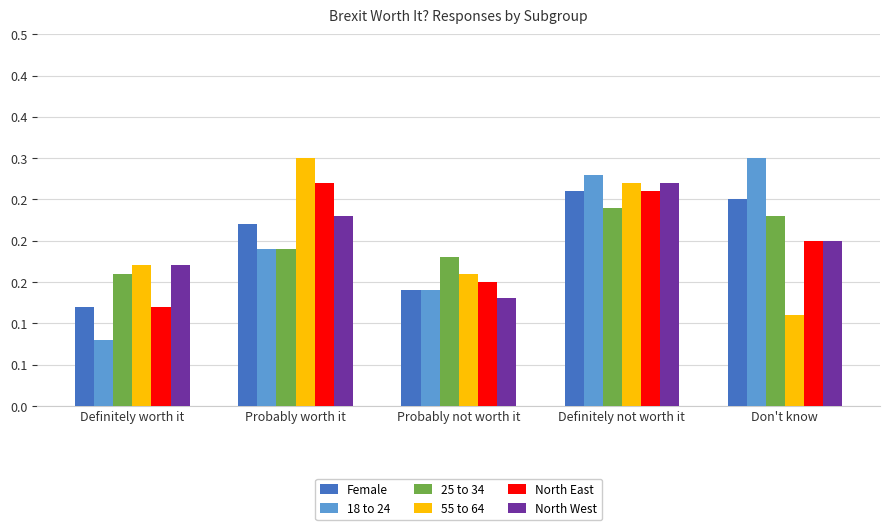

True or false: 18 to 24 has a value of 0.0 at Probably not worth it.

False